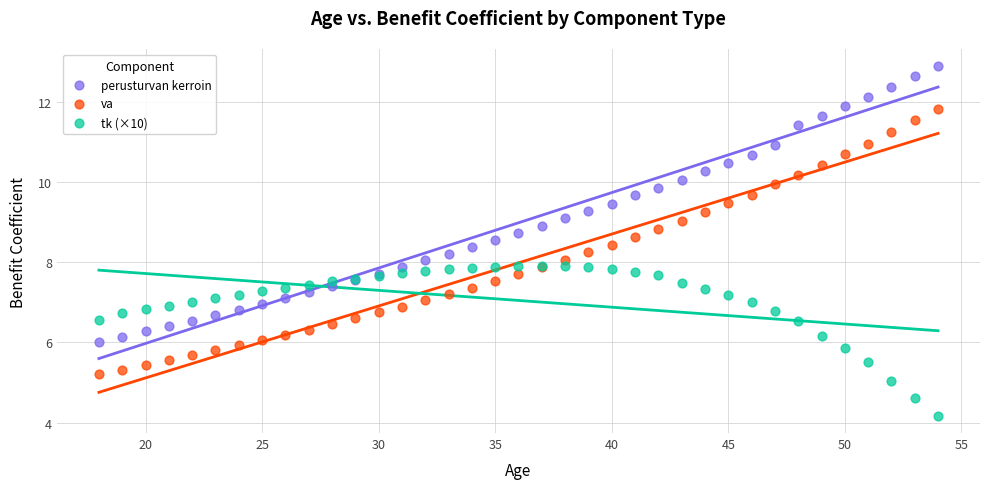

Which series contains the highest Y value?

perusturvan kerroin